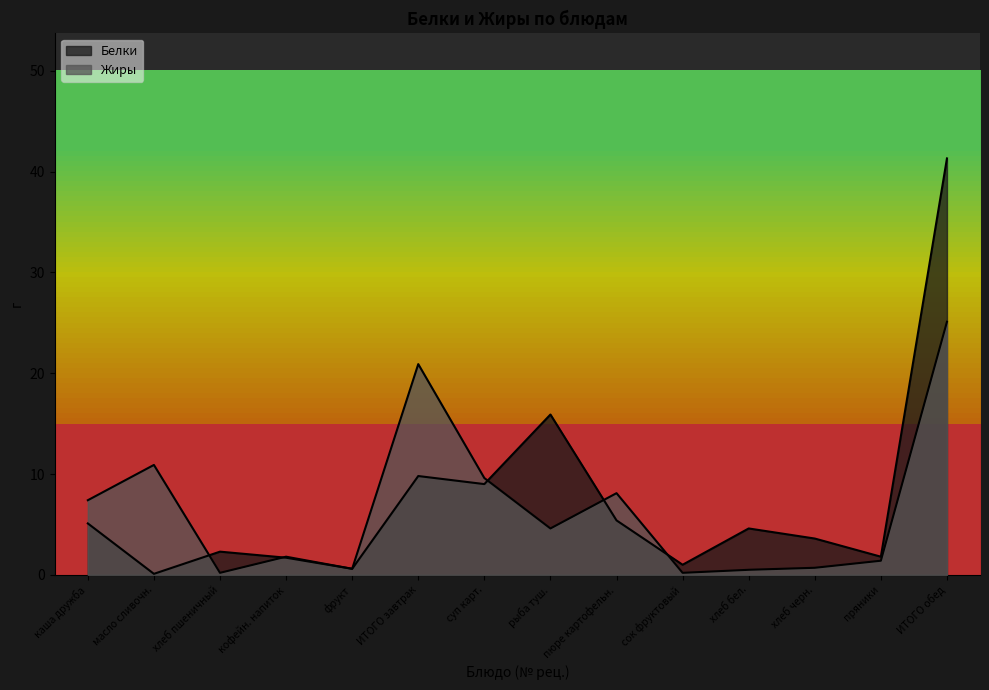

How many values in the Белки series are below 4?

7